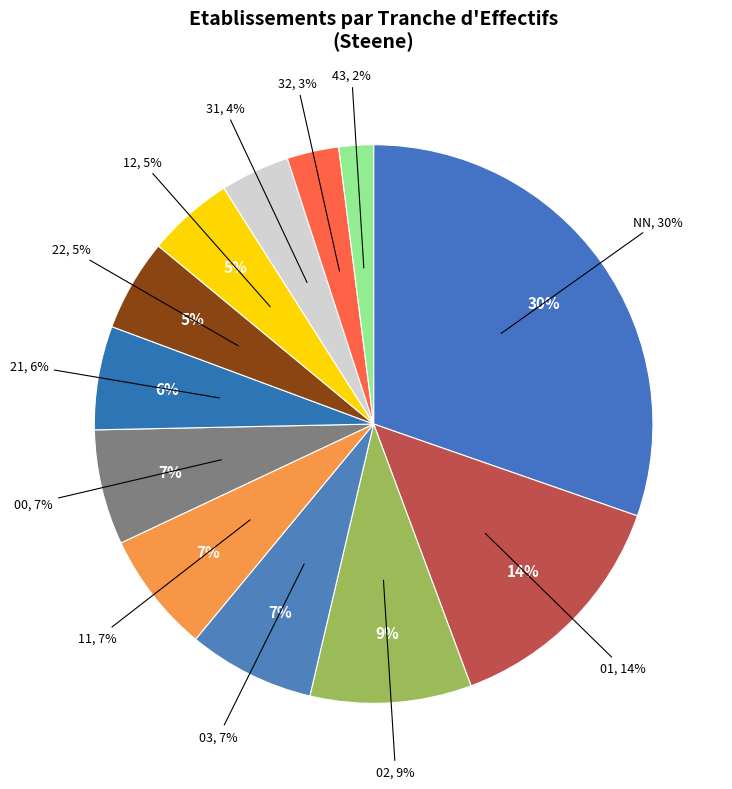

What is the largest slice in the pie chart?

NN